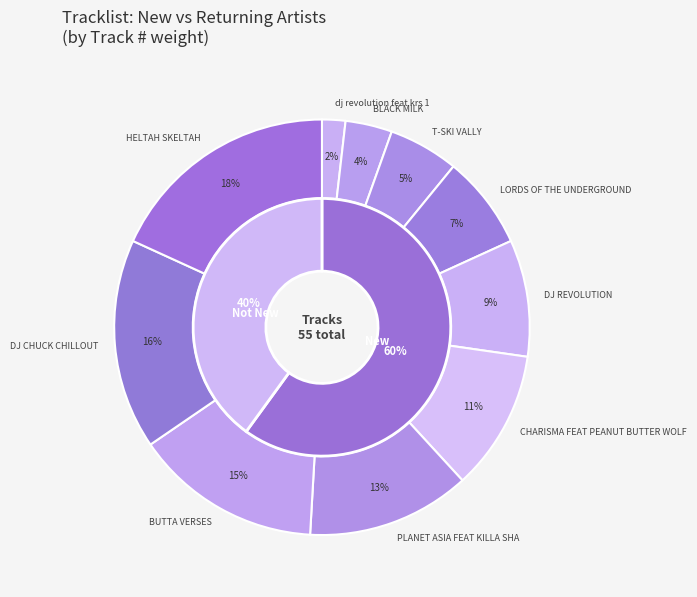

To the nearest percent, what is the difference between the BLACK MILK and PLANET ASIA FEAT KILLA SHA slice percentages?

9%